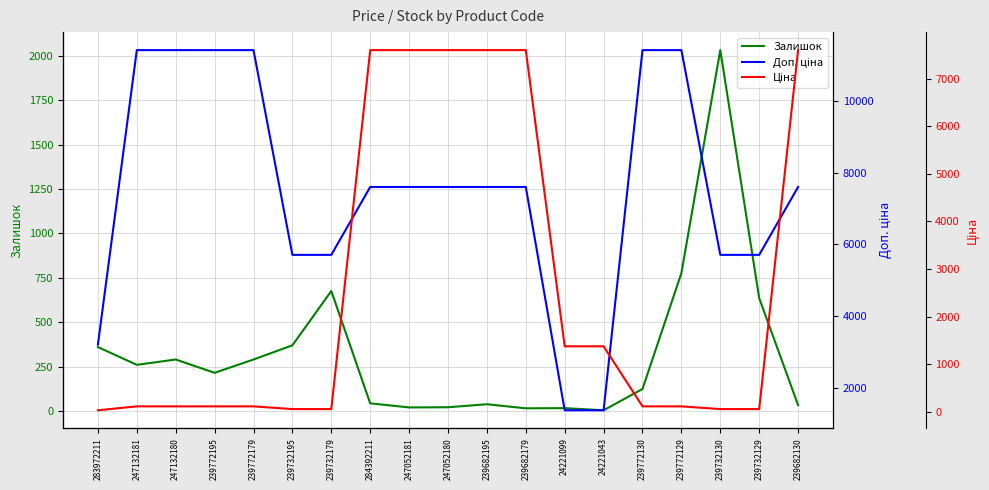

What value does the Ціна series have at 239682130?

7596.5